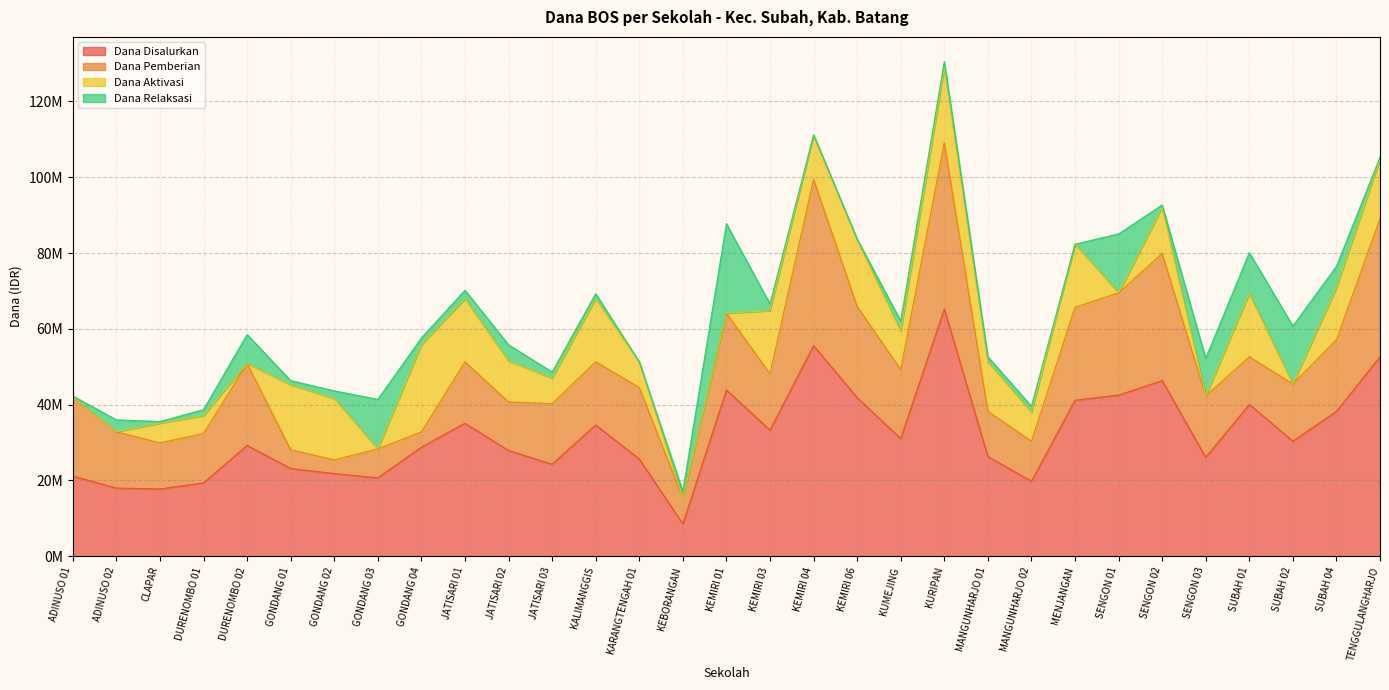

Reading left to right, list all the values displayed in this chart.

Dana Disalurkan: ADINUSO 01=21150000	ADINUSO 02=18000000	CLAPAR=17775000	DURENOMBO 01=19350000	DURENOMBO 02=29250000	GONDANG 01=23175000	GONDANG 02=21825000	GONDANG 03=20700000	GONDANG 04=28800000	JATISARI 01=35100000	JATISARI 02=27900000	JATISARI 03=24300000	KALIMANGGIS=34650000	KARANGTENGAH 01=25650000	KEBORANGAN=8550000	KEMIRI 01=43875000	KEMIRI 03=33300000	KEMIRI 04=55575000	KEMIRI 06=41850000	KUMEJING=31050000	KURIPAN=65250000	MANGUNHARJO 01=26325000	MANGUNHARJO 02=19800000	MENJANGAN=41175000	SENGON 01=42525000	SENGON 02=46350000	SENGON 03=26100000	SUBAH 01=40050000	SUBAH 02=30375000	SUBAH 04=38250000	TENGGULANGHARJO=52650000
Dana Pemberian: ADINUSO 01=20700000	ADINUSO 02=14850000	CLAPAR=12150000	DURENOMBO 01=13050000	DURENOMBO 02=21600000	GONDANG 01=4950000	GONDANG 02=3600000	GONDANG 03=7650000	GONDANG 04=4050000	JATISARI 01=16200000	JATISARI 02=12825000	JATISARI 03=15975000	KALIMANGGIS=16650000	KARANGTENGAH 01=18900000	KEBORANGAN=6750000	KEMIRI 01=20250000	KEMIRI 03=14850000	KEMIRI 04=43875000	KEMIRI 06=24075000	KUMEJING=18225000	KURIPAN=43875000	MANGUNHARJO 01=11925000	MANGUNHARJO 02=10575000	MENJANGAN=24525000	SENGON 01=27000000	SENGON 02=33525000	SENGON 03=16200000	SUBAH 01=12600000	SUBAH 02=15075000	SUBAH 04=18900000	TENGGULANGHARJO=36450000
Dana Aktivasi: ADINUSO 01=0	ADINUSO 02=0	CLAPAR=5175000	DURENOMBO 01=4725000	DURENOMBO 02=0	GONDANG 01=17100000	GONDANG 02=16200000	GONDANG 03=0	GONDANG 04=22950000	JATISARI 01=16650000	JATISARI 02=10800000	JATISARI 03=6750000	KALIMANGGIS=16650000	KARANGTENGAH 01=6750000	KEBORANGAN=0	KEMIRI 01=0	KEMIRI 03=16650000	KEMIRI 04=11700000	KEMIRI 06=17550000	KUMEJING=10125000	KURIPAN=19800000	MANGUNHARJO 01=13050000	MANGUNHARJO 02=7650000	MENJANGAN=16650000	SENGON 01=0	SENGON 02=12150000	SENGON 03=0	SUBAH 01=16650000	SUBAH 02=0	SUBAH 04=13725000	TENGGULANGHARJO=15750000
Dana Relaksasi: ADINUSO 01=450000	ADINUSO 02=3150000	CLAPAR=450000	DURENOMBO 01=1575000	DURENOMBO 02=7650000	GONDANG 01=1125000	GONDANG 02=2025000	GONDANG 03=13050000	GONDANG 04=1800000	JATISARI 01=2250000	JATISARI 02=4275000	JATISARI 03=1575000	KALIMANGGIS=1350000	KARANGTENGAH 01=0	KEBORANGAN=1800000	KEMIRI 01=23625000	KEMIRI 03=1800000	KEMIRI 04=0	KEMIRI 06=225000	KUMEJING=2700000	KURIPAN=1575000	MANGUNHARJO 01=1350000	MANGUNHARJO 02=1575000	MENJANGAN=0	SENGON 01=15525000	SENGON 02=675000	SENGON 03=9900000	SUBAH 01=10800000	SUBAH 02=15300000	SUBAH 04=5625000	TENGGULANGHARJO=450000